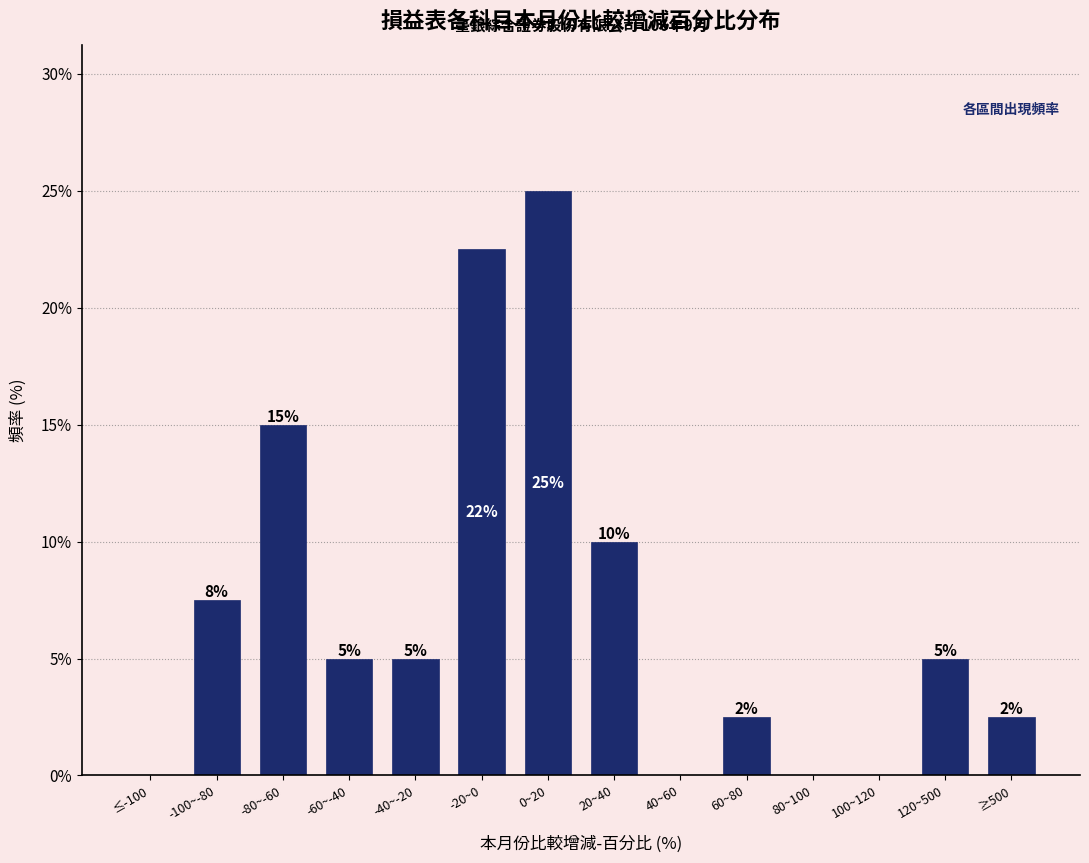

What is the sum of the values at 100~120 and -60~-40?

5.0